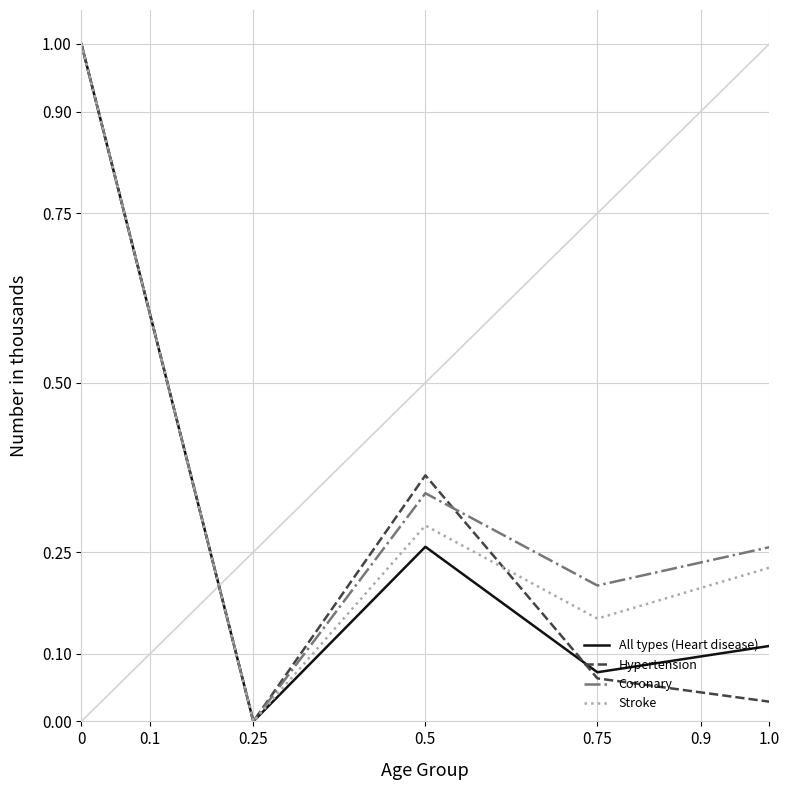

Does the chart display data point markers on the line(s)?

No